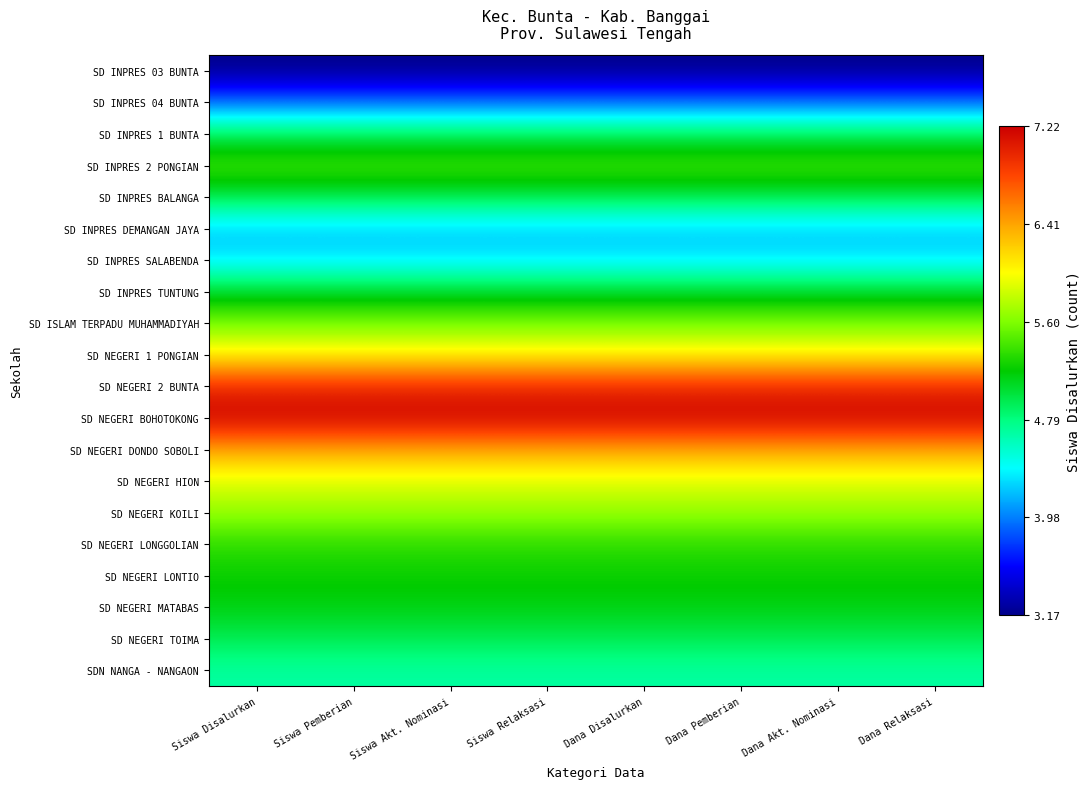

How many categories are shown in the chart?

8